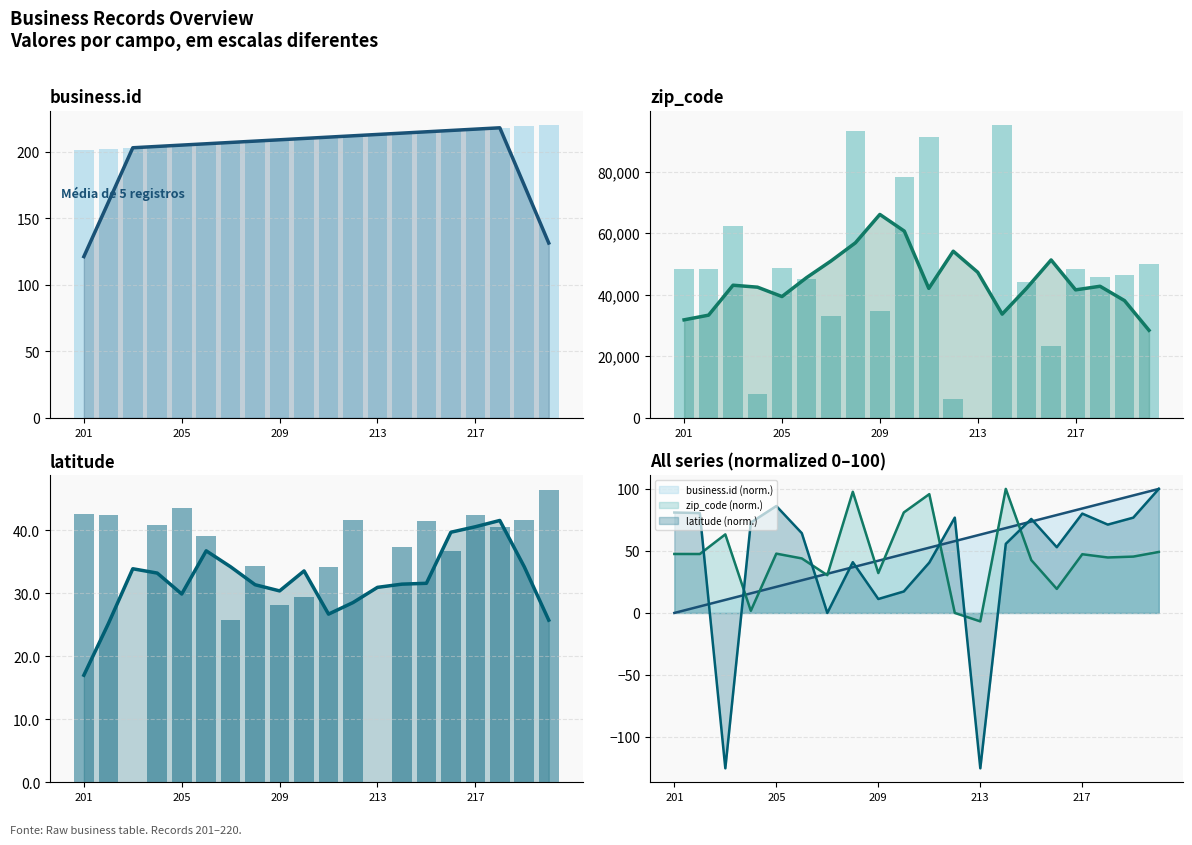

What is the sum of all zip_code (daily) values?

950124.0